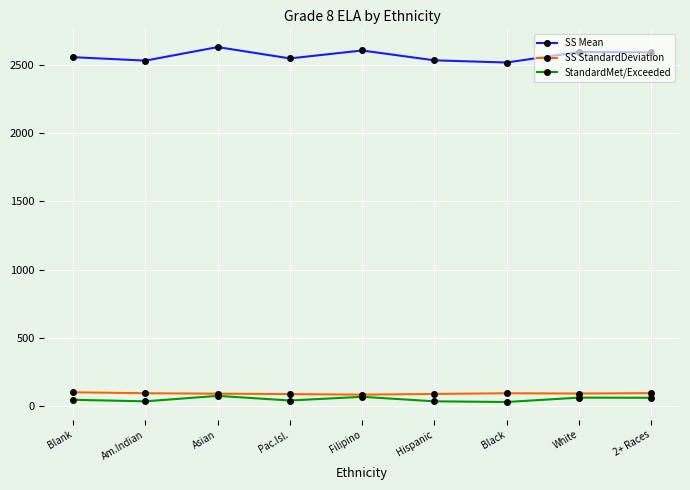

What is the spread (max minus min) of values at Filipino?

2535